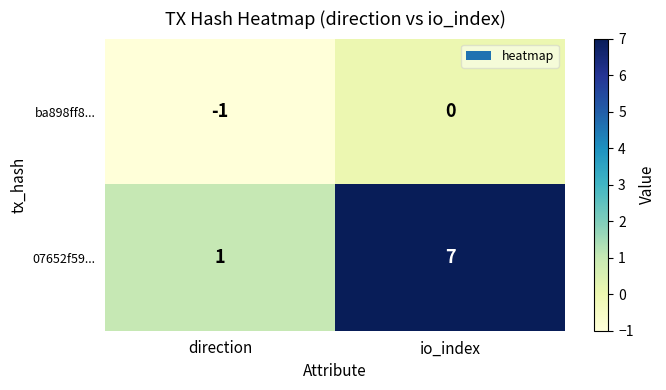

How many series are shown in this chart?

2